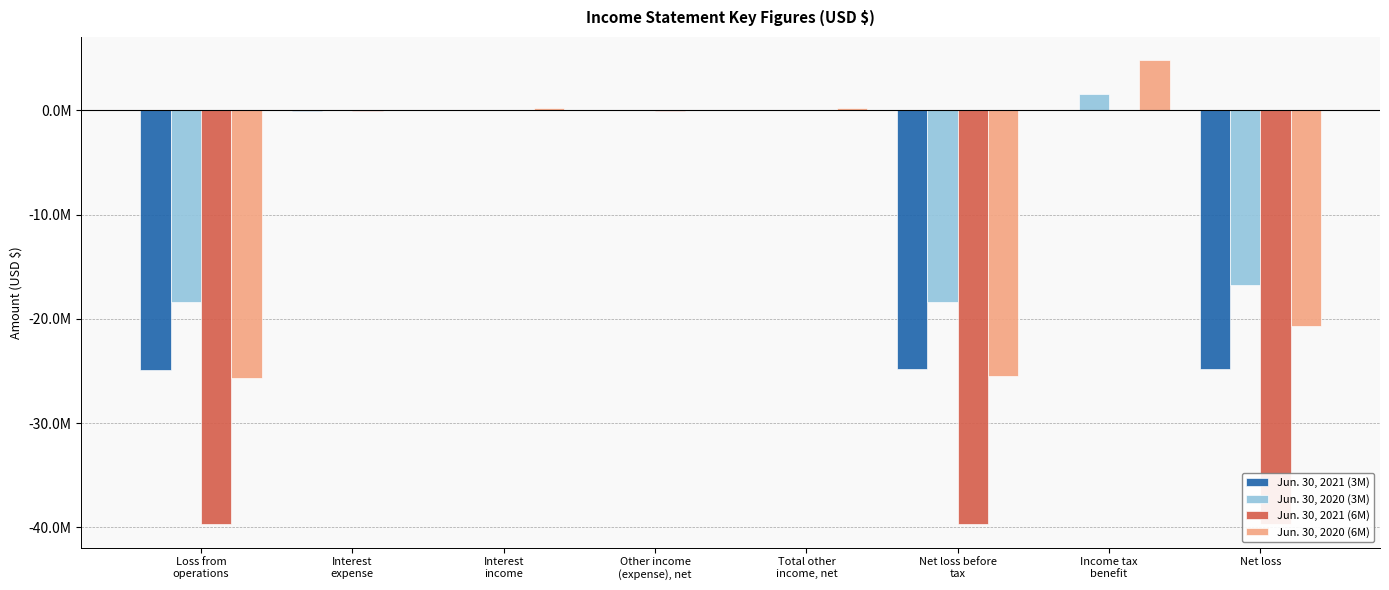

At which label is Jun. 30, 2020 (6M) closest to -10450031?

Net loss